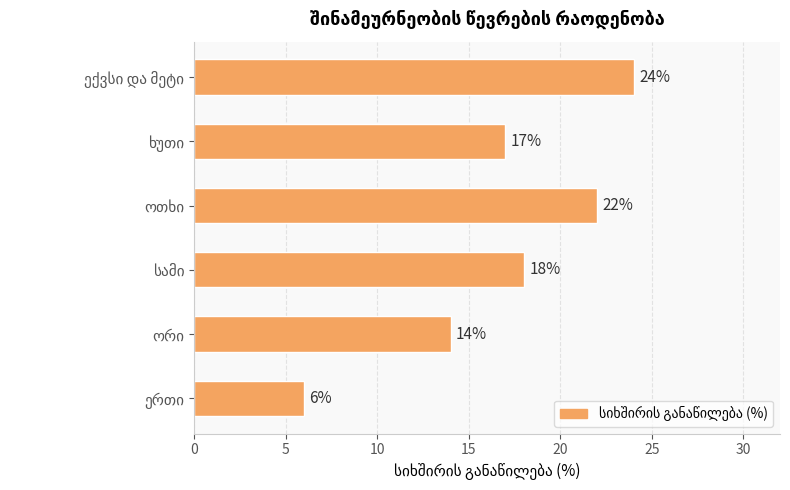

How many values are between 14 and 22?

4